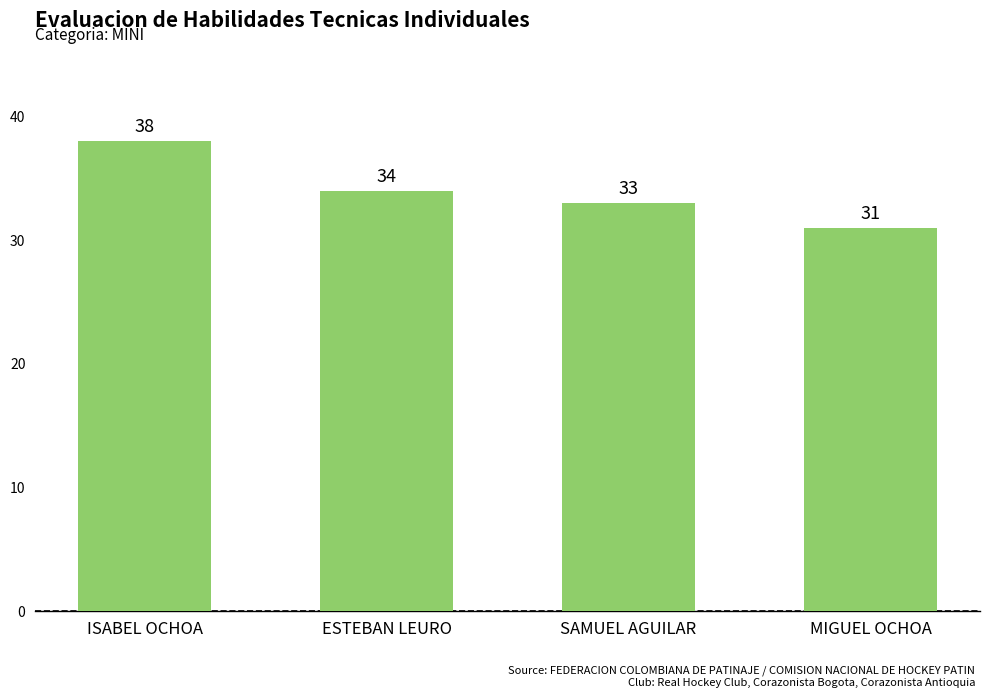

Reading right to left, what are all the values shown in this chart?

31	33	34	38